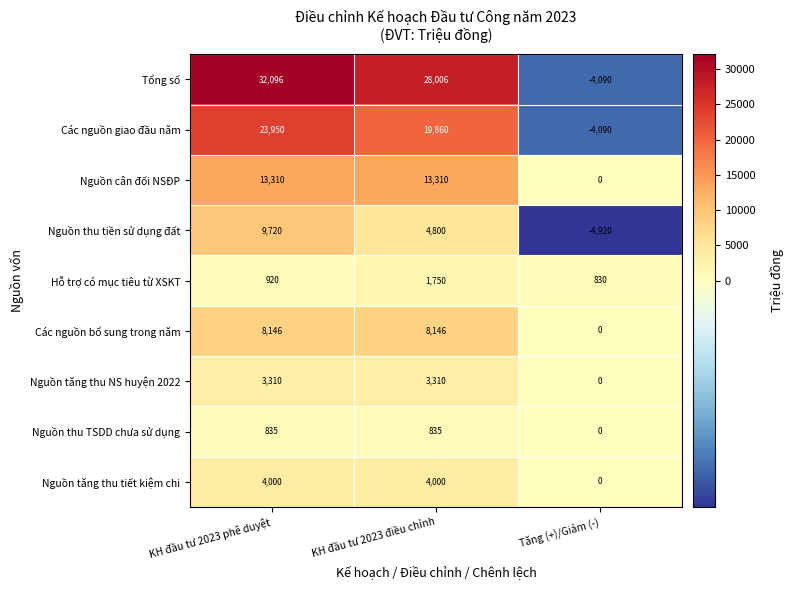

What is the difference between the highest and lowest values at Tăng (+)/Giảm (-)?

5750